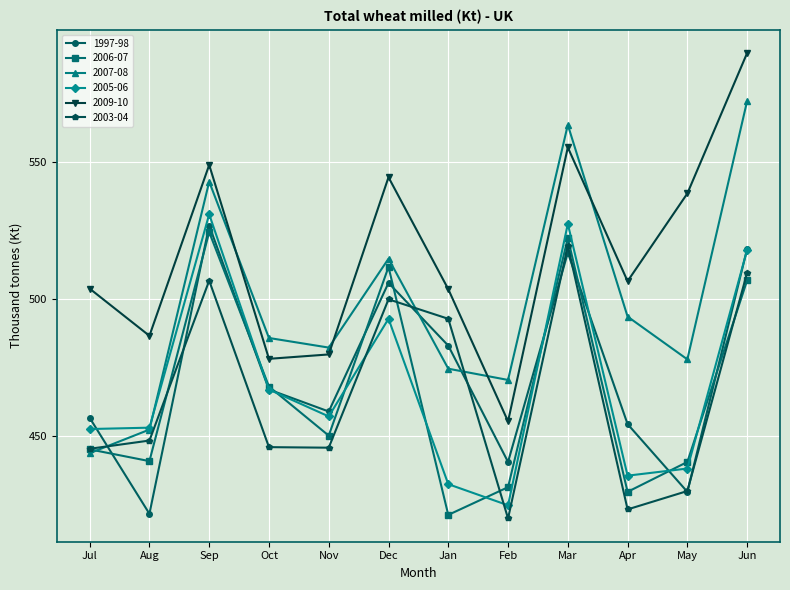

True or false: 2009-10 and 2006-07 cross at least once.

False